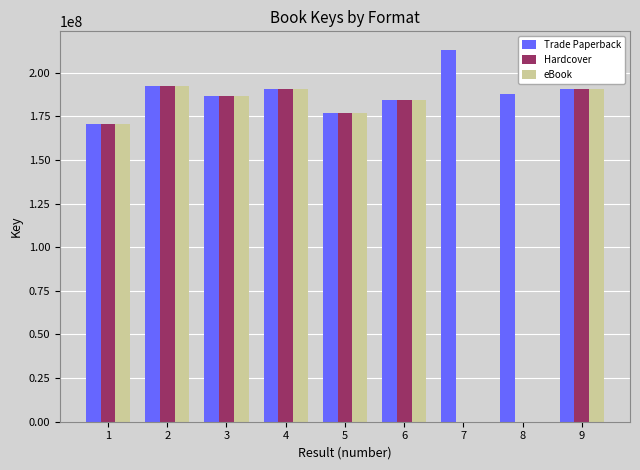

The Trade Paperback series shows 100694837 at 6. True or false?

False